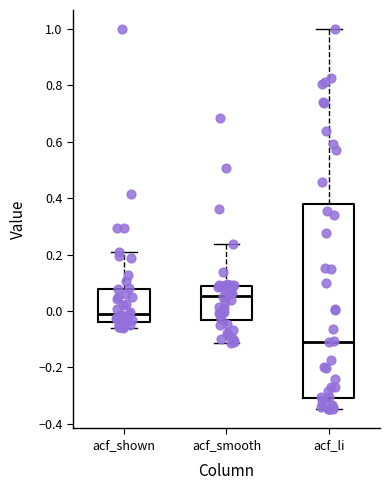

Where is the lower edge of the box for acf_li on the y-axis? The values are not printed on the chart, so give them approximately, as read against the axis.

-0.30